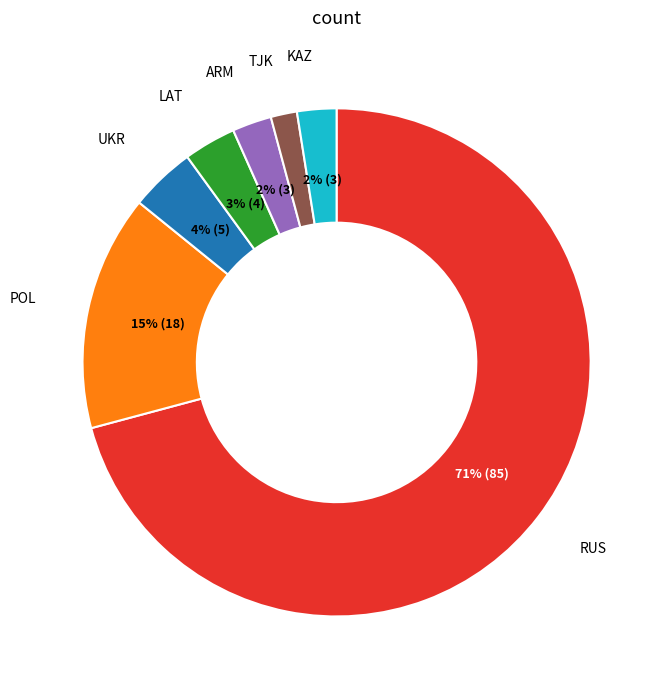

To the nearest percent, what is the average slice percentage?

14%